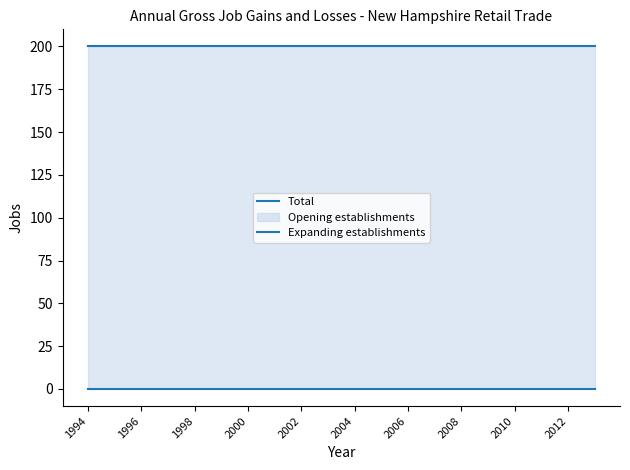

True or false: Expanding establishments and Total cross at least once.

False